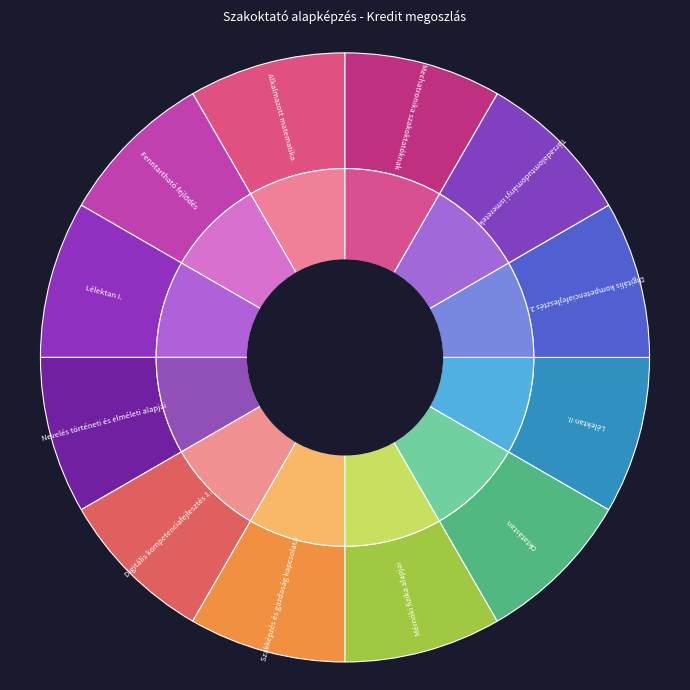

The Szakmódszertani gyakorlat slice represents 24% of the pie. True or false?

False